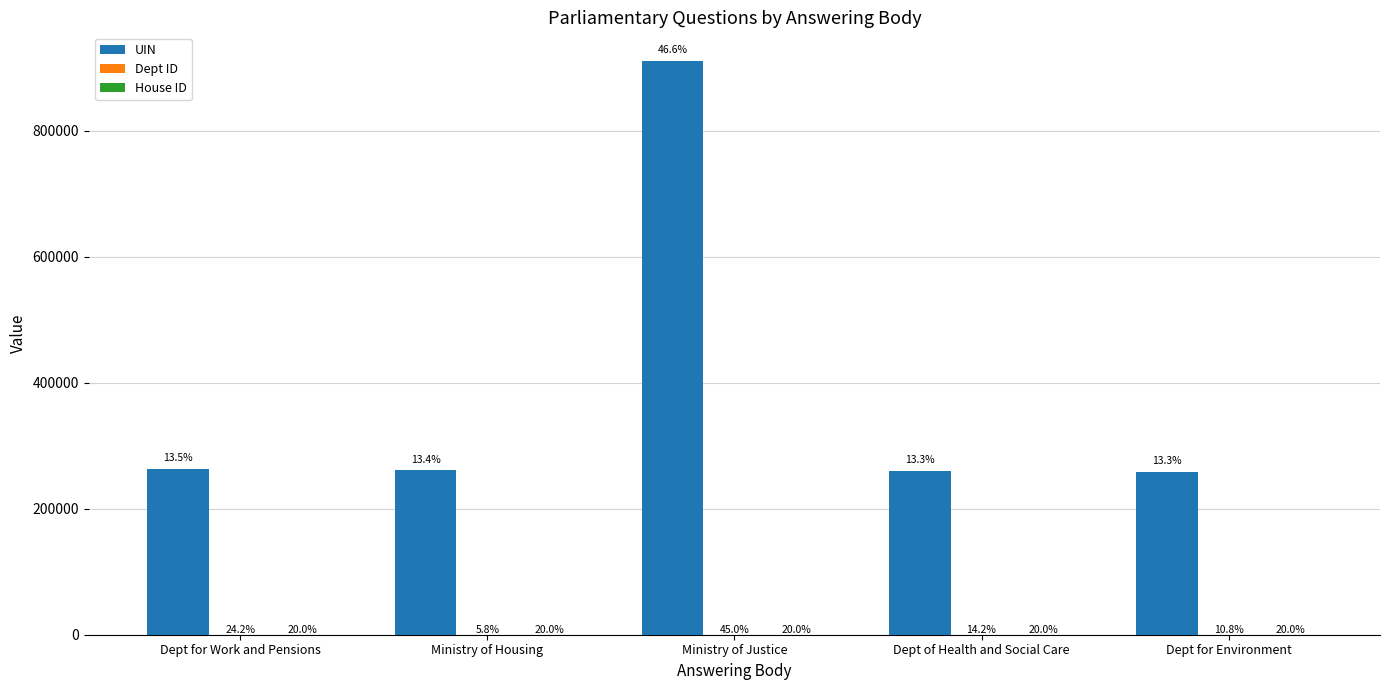

At Ministry of Justice, list the series in order from smallest to largest.

House ID, Dept ID, UIN